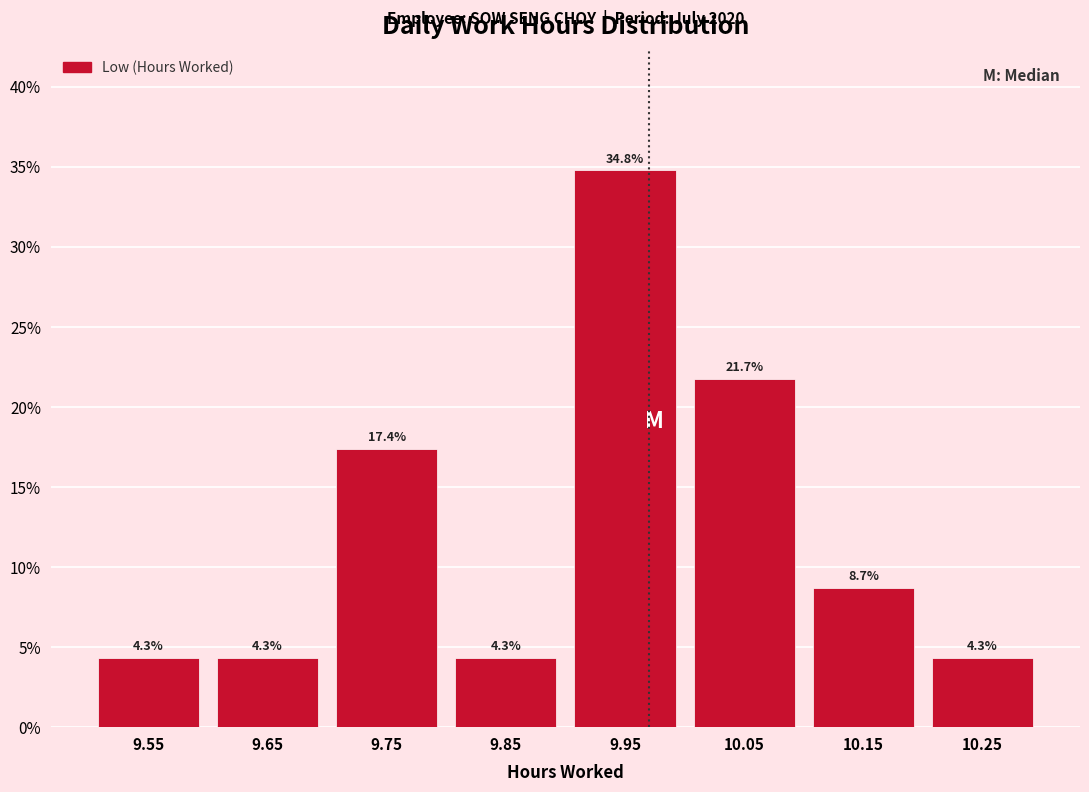

Reading left to right, transcribe this chart: for each bar, give the range it covers on the x-axis and its height.

9.5 to 9.6: 4.3
9.6 to 9.7: 4.3
9.7 to 9.8: 17.4
9.8 to 9.9: 4.3
9.9 to 10.0: 34.8
10.0 to 10.1: 21.7
10.1 to 10.2: 8.7
10.2 to 10.3: 4.3